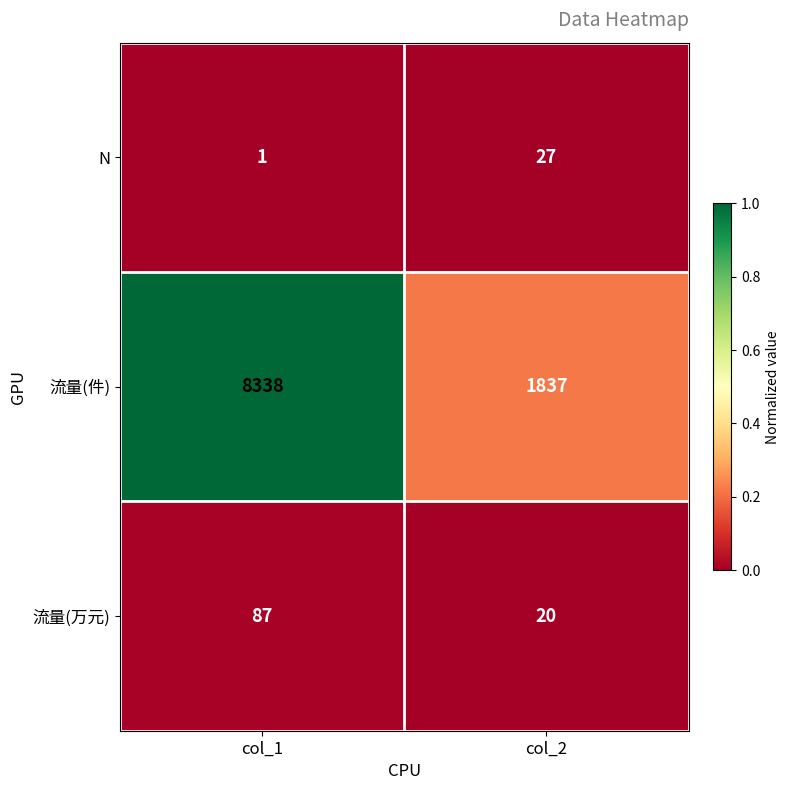

What is the total value across all series at col_1?

8426